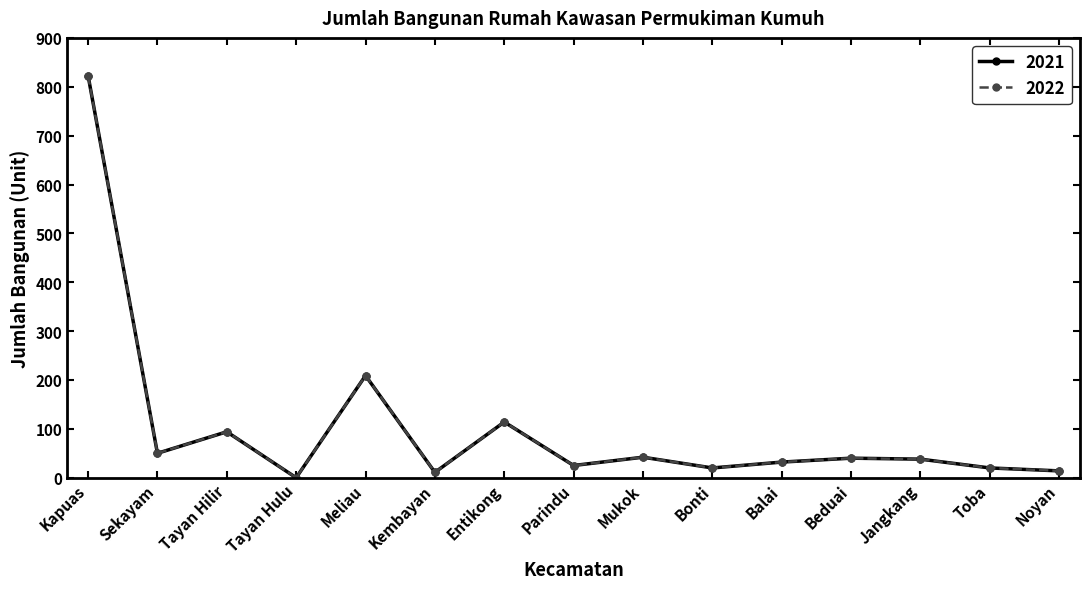

Does the chart have visible grid lines?

No